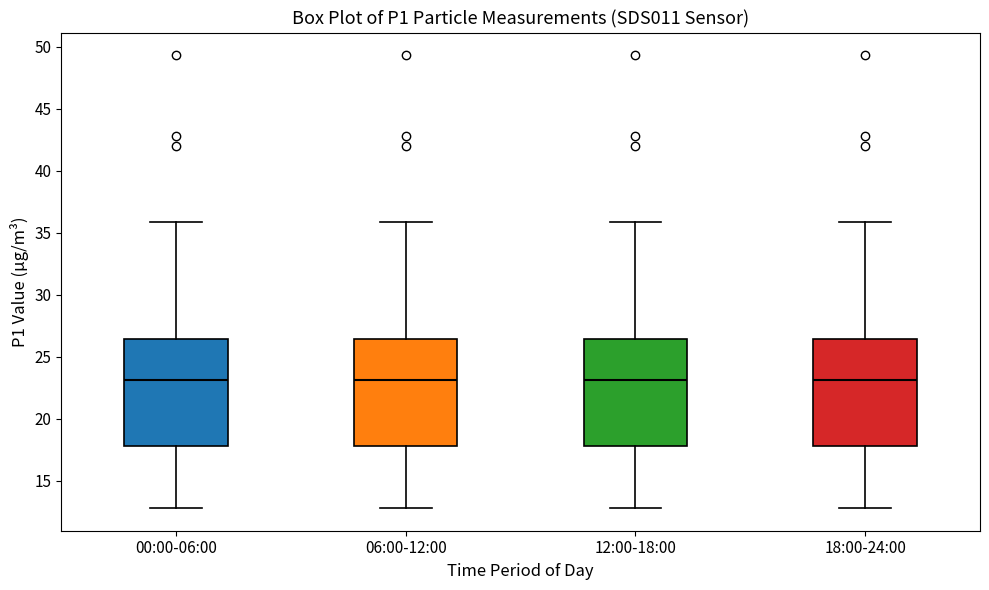

Where does the upper whisker of the box for 06:00-12:00 end on the y-axis? The values are not printed on the chart, so give them approximately, as read against the axis.

36.0